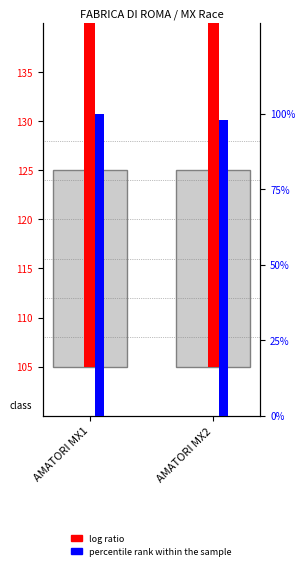

True or false: log ratio has a value of 172.7 at AMATORI MX1.

False